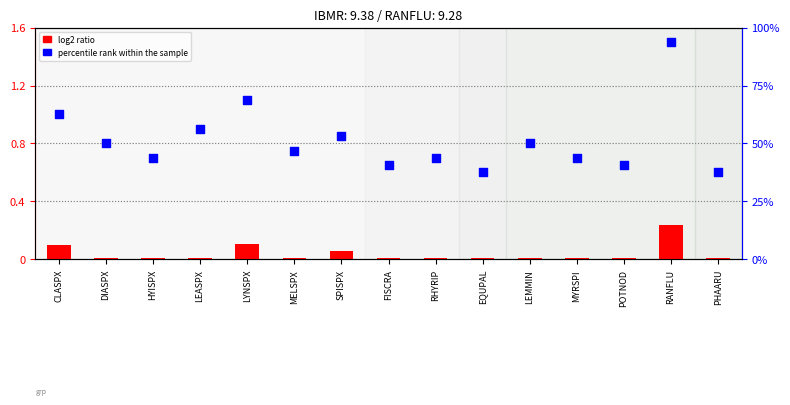

Which series has the largest total across all categories?

percentile rank within the sample